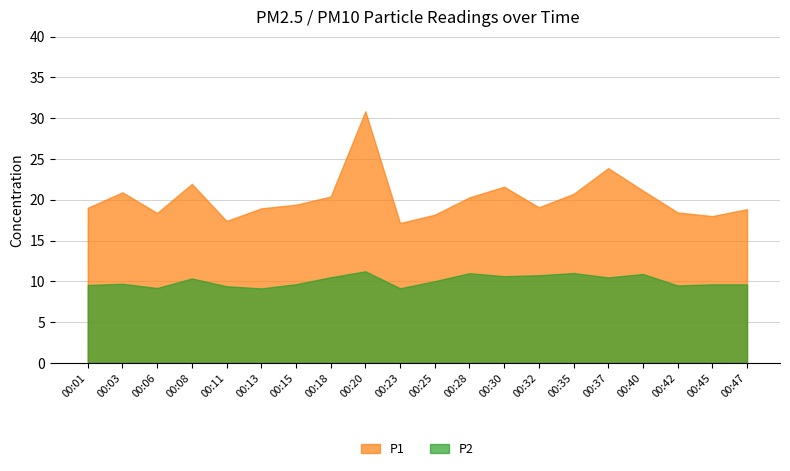

What is the value of the P2 point at the 10th from the left?

9.2